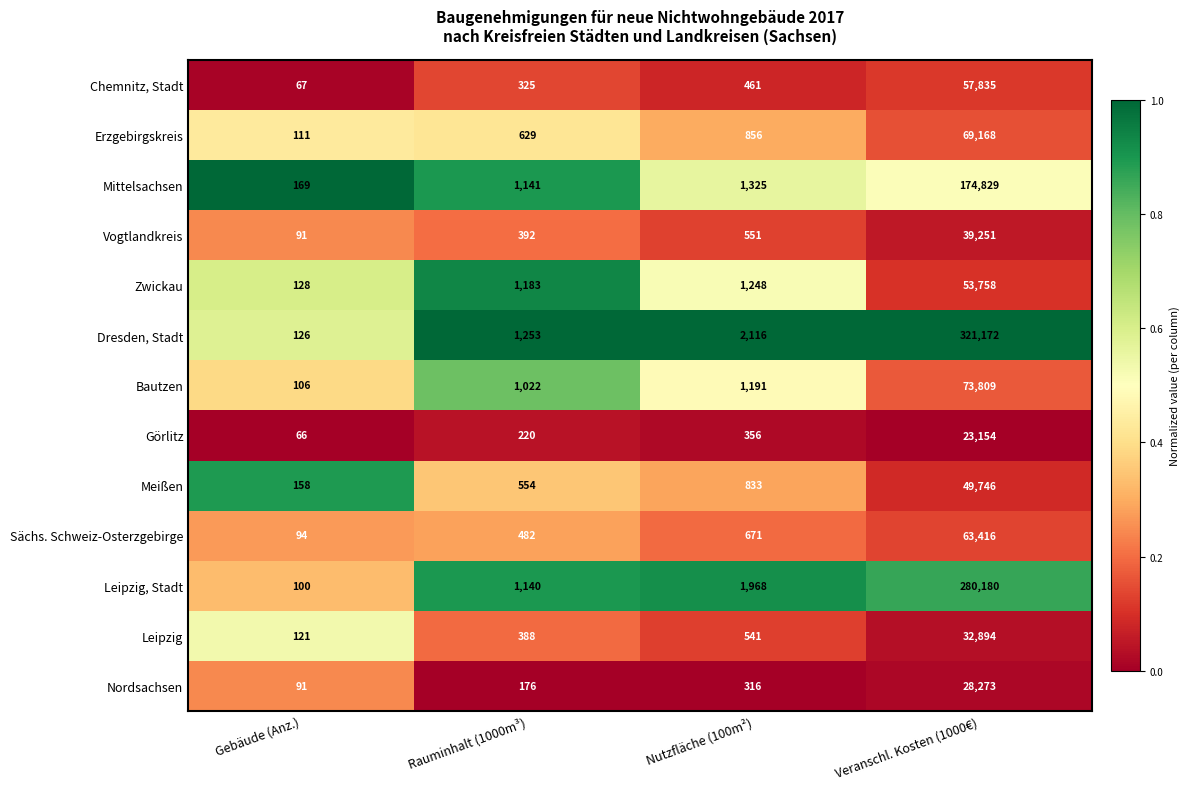

At Veranschl. Kosten (1000€), list the series in order from largest to smallest.

Dresden, Stadt, Leipzig, Stadt, Mittelsachsen, Bautzen, Erzgebirgskreis, Sächs. Schweiz-Osterzgebirge, Chemnitz, Stadt, Zwickau, Meißen, Vogtlandkreis, Leipzig, Nordsachsen, Görlitz